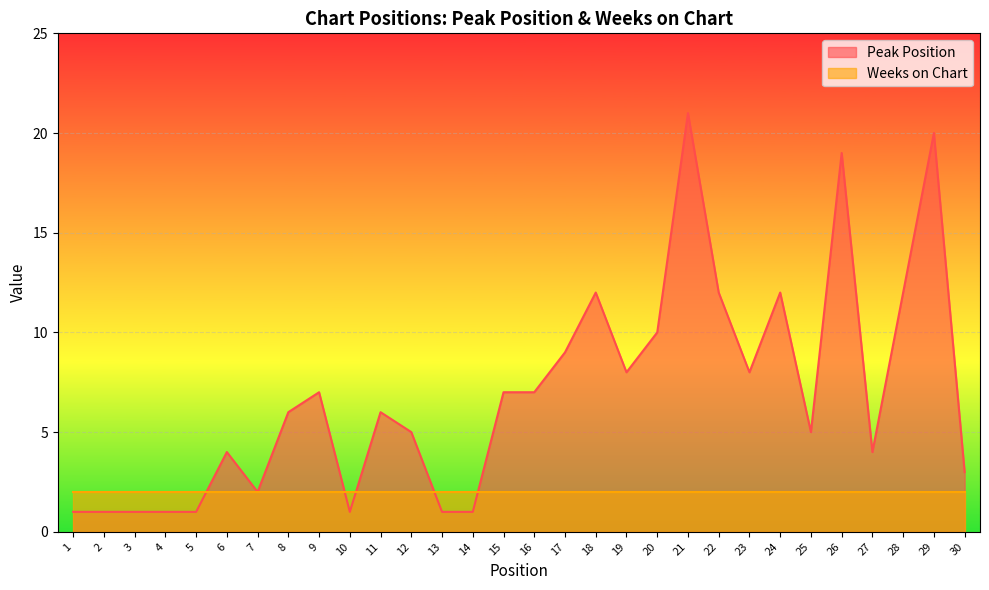

What is the change in value from 9 to 12?

-2